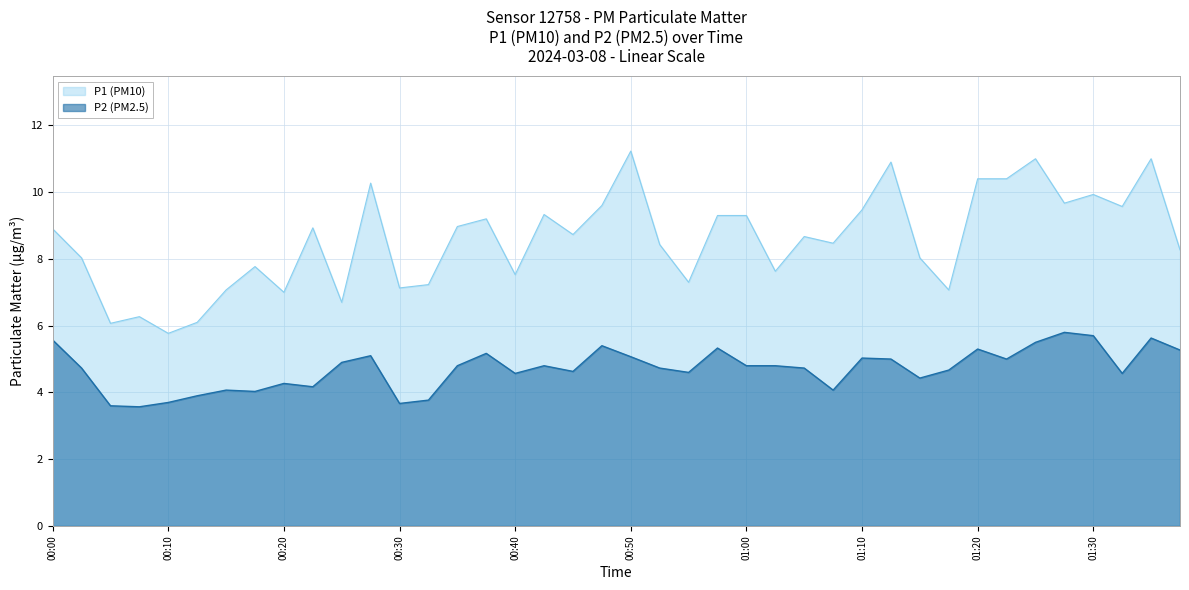

What is the greatest value displayed?

11.2